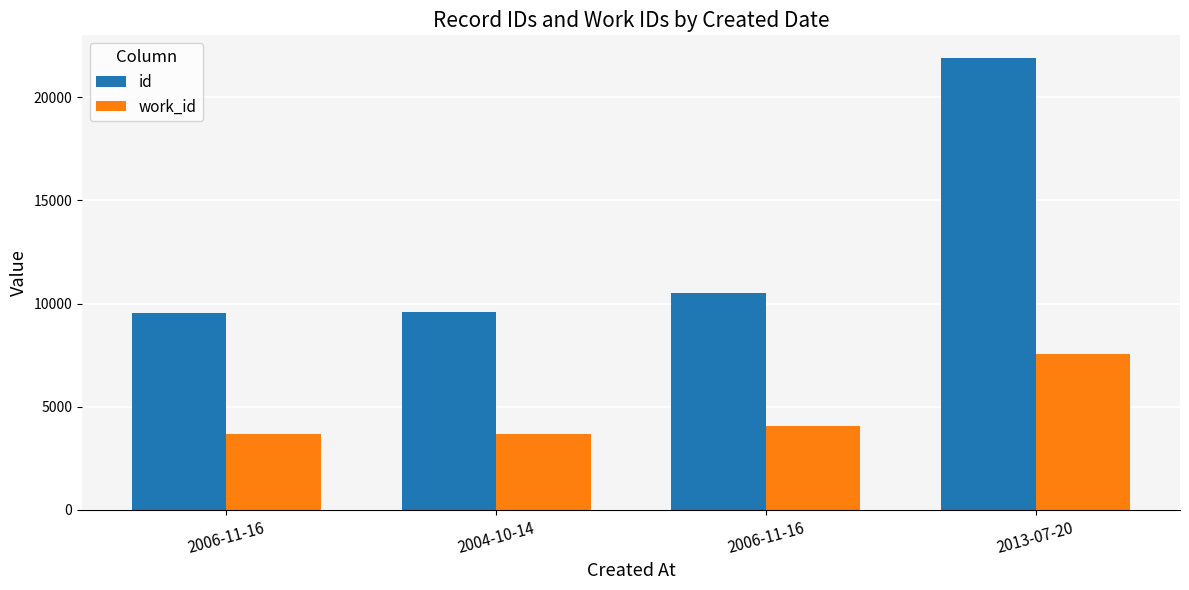

True or false: id has a value of 16338 at 2006-11-16.

False